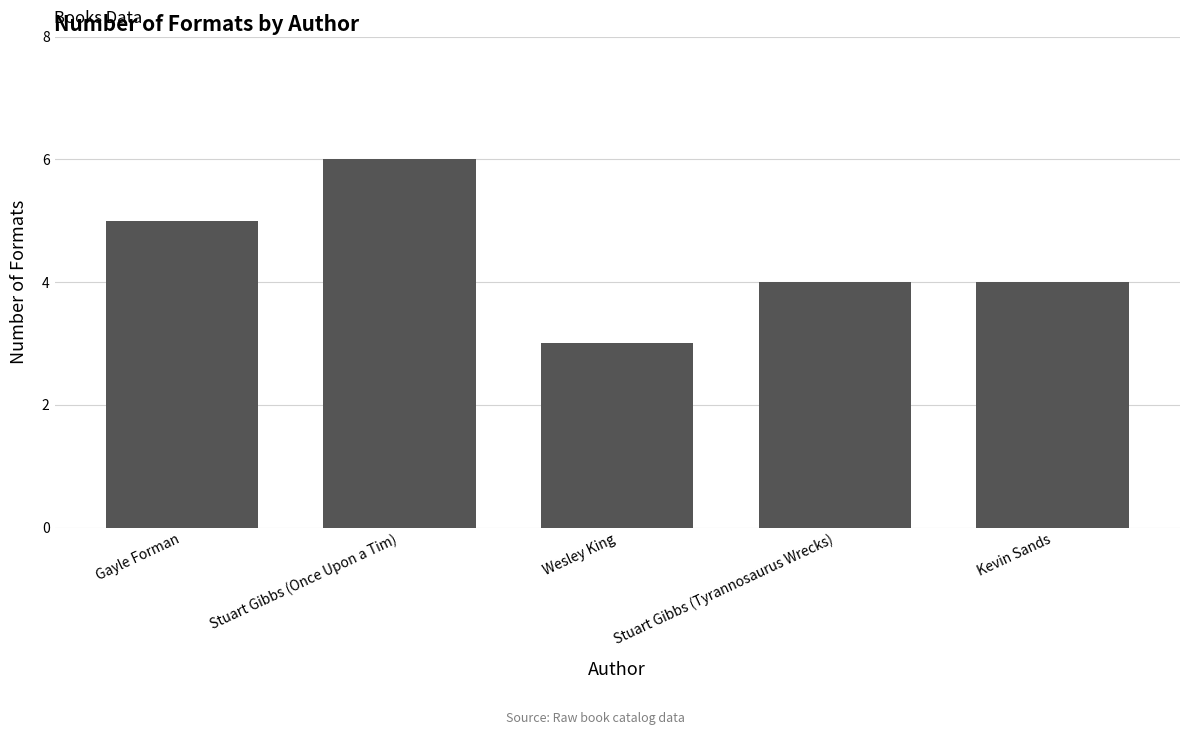

Count the number of data series in this chart.

1